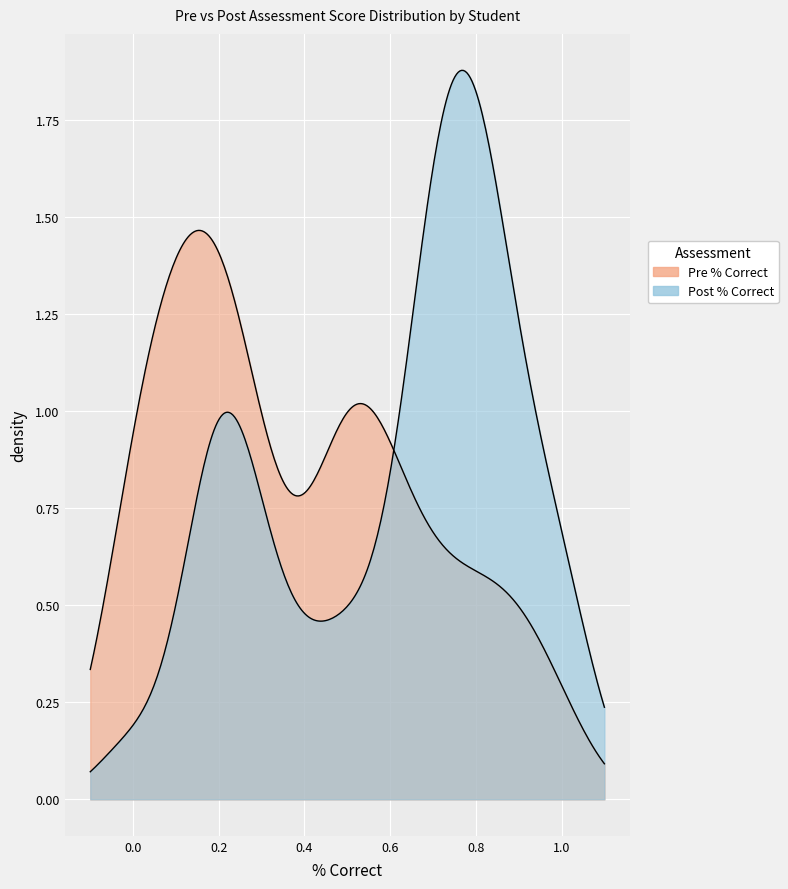

What are all the series names shown in the legend?

Pre % Correct, Post % Correct